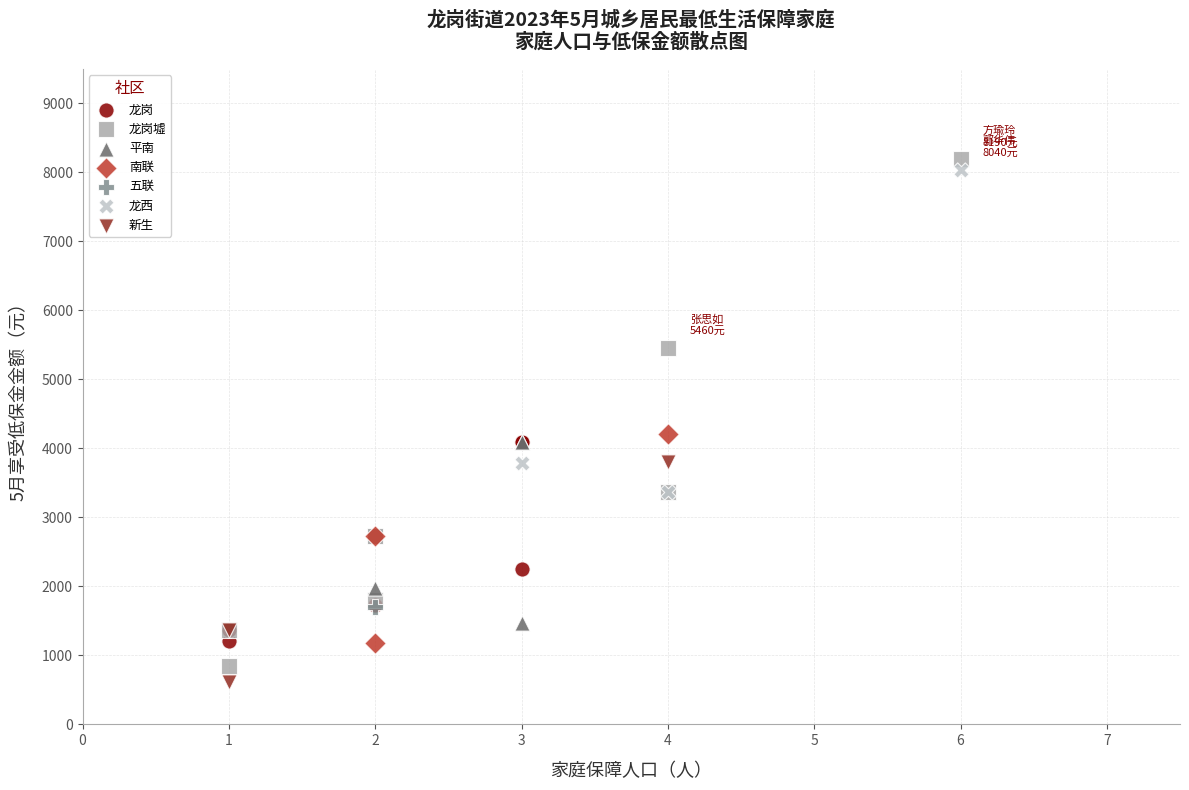

What are all the series names shown in the legend?

龙岗, 龙岗墟, 平南, 南联, 五联, 龙西, 新生